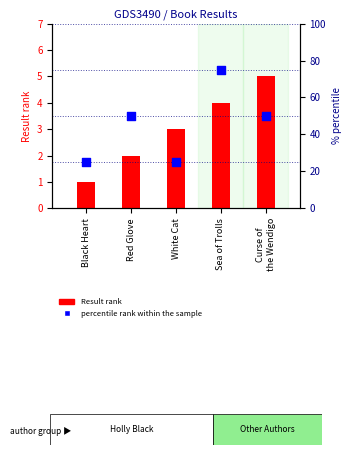

Is the value of Result rank at Red Glove greater than the value of percentile rank within the sample at White Cat?

No